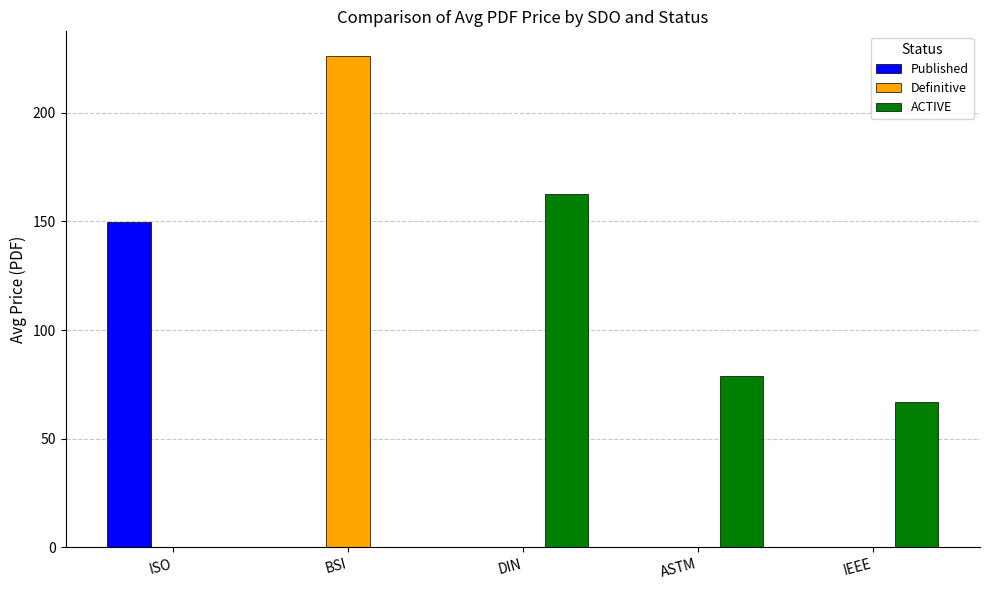

Which series has the largest total across all categories?

ACTIVE